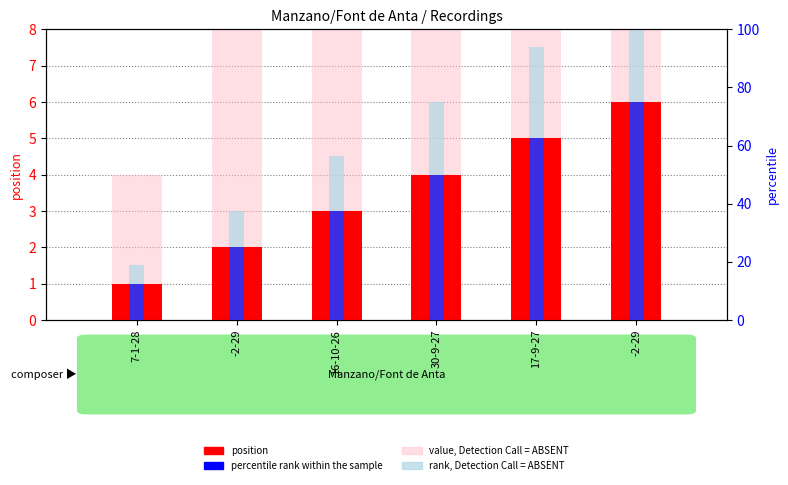

What is the minimum value for percentile rank within the sample?

12.5